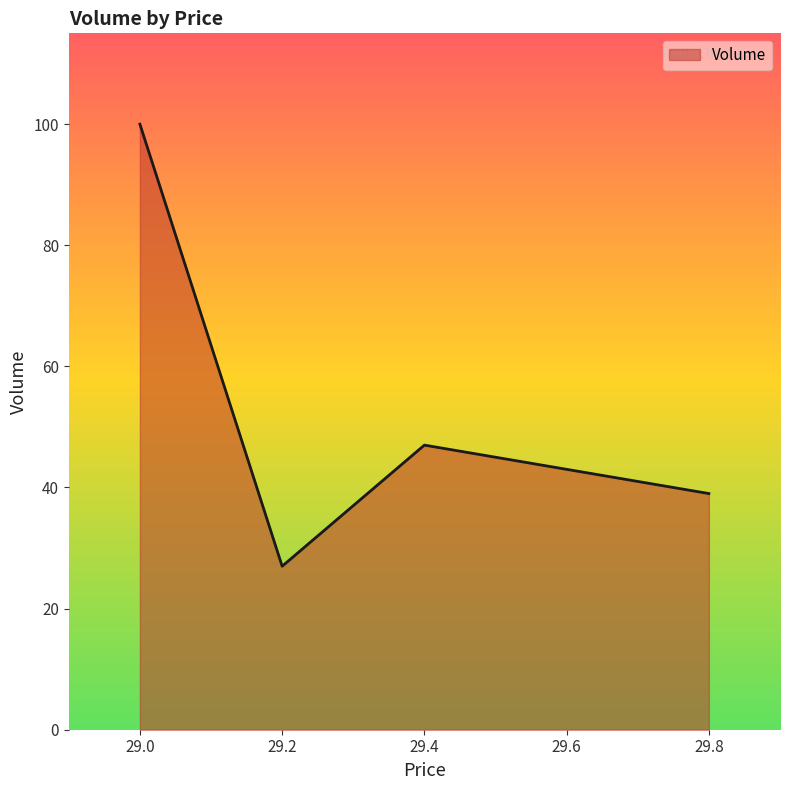

List the labels in order of value, largest first.

29.0, 29.4, 29.8, 29.2